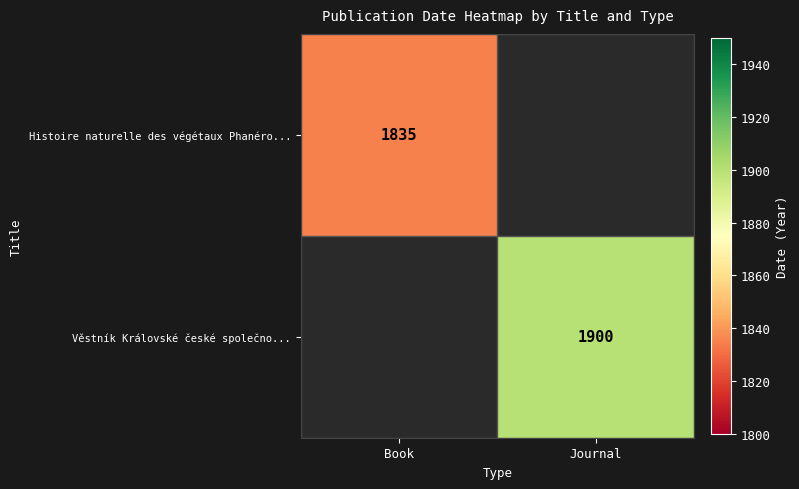

True or false: Histoire naturelle des végétaux Phanéro... has a value of 2557 at Book.

False